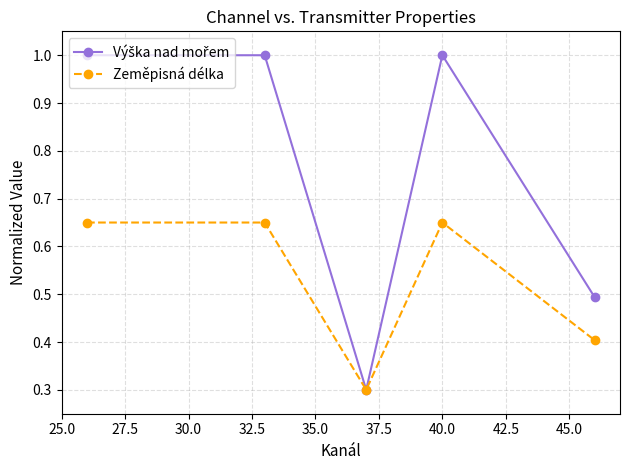

At how many categories does at least one series exceed 0?

5